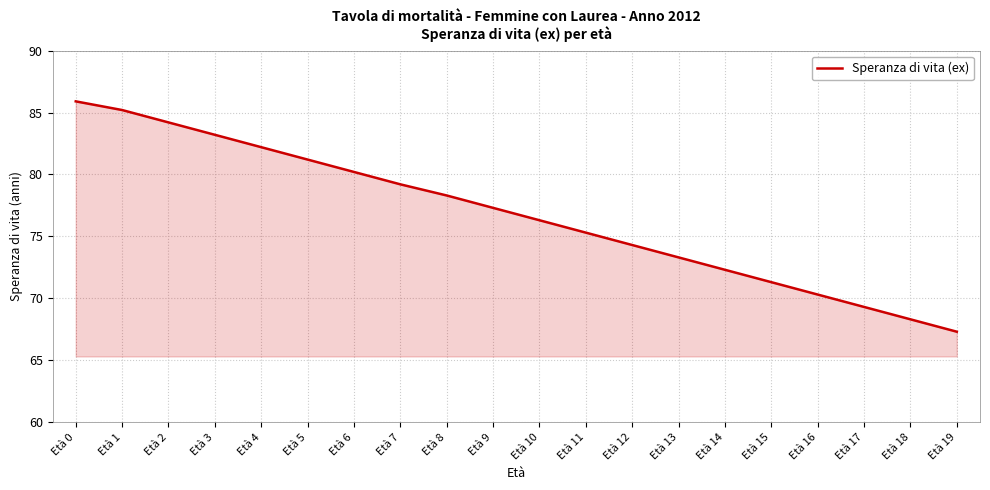

At which label is the value closest to 76?

Età 10